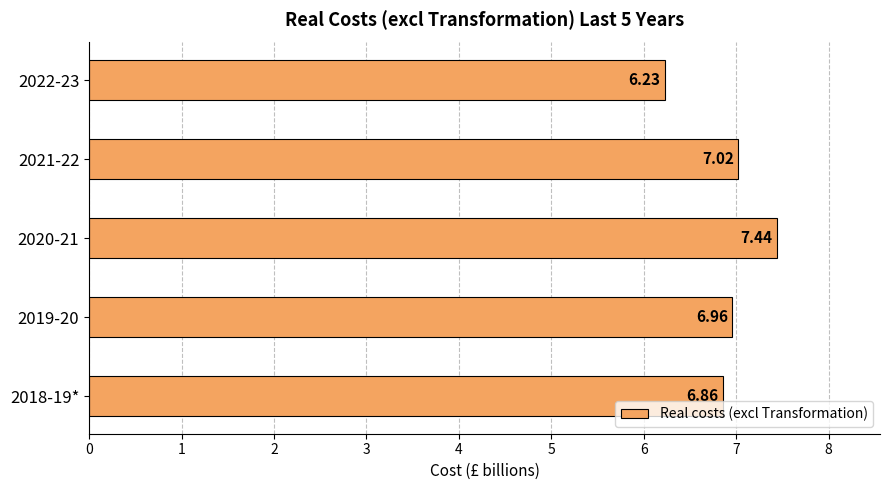

Count the number of data series in this chart.

1